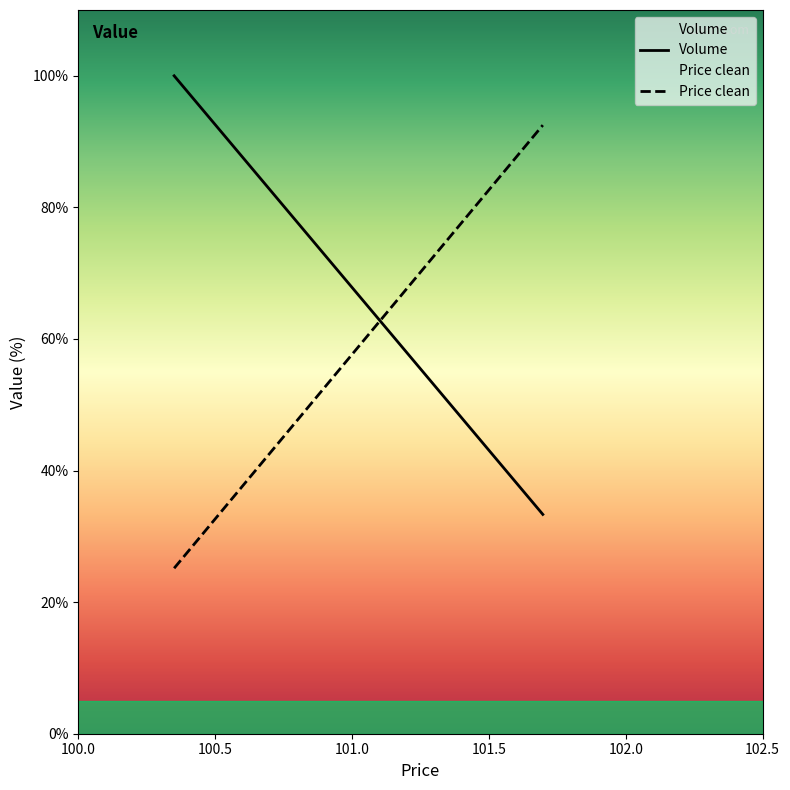

How many lines are shown in the chart?

2